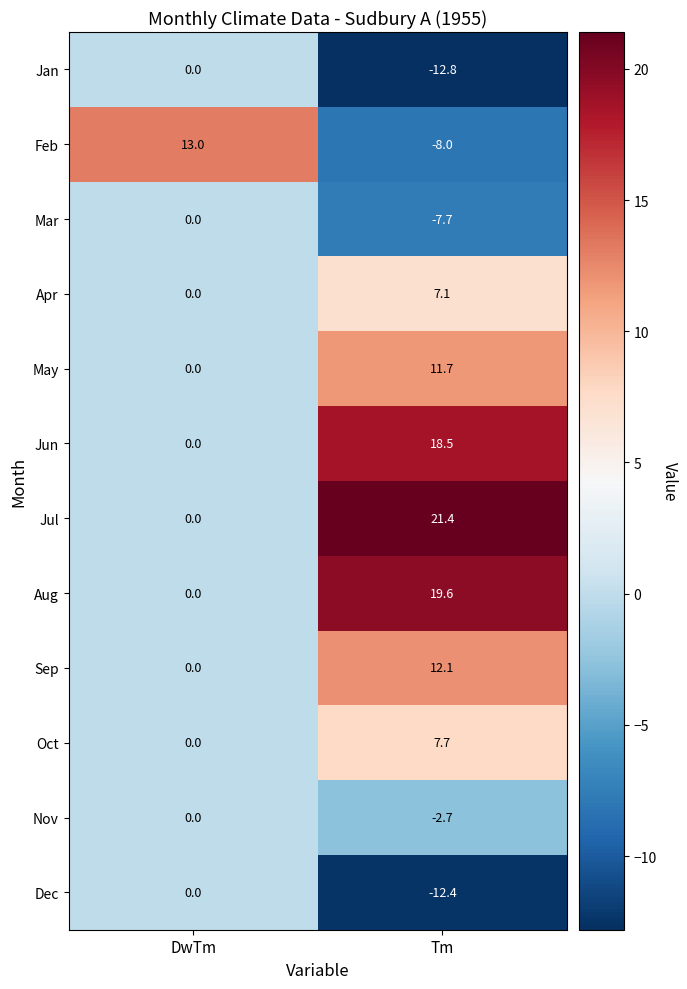

Reading right to left, transcribe all the data shown in this chart.

Jan: -12.8	0.0
Feb: -8.0	13.0
Mar: -7.7	0.0
Apr: 7.1	0.0
May: 11.7	0.0
Jun: 18.5	0.0
Jul: 21.4	0.0
Aug: 19.6	0.0
Sep: 12.1	0.0
Oct: 7.7	0.0
Nov: -2.7	0.0
Dec: -12.4	0.0